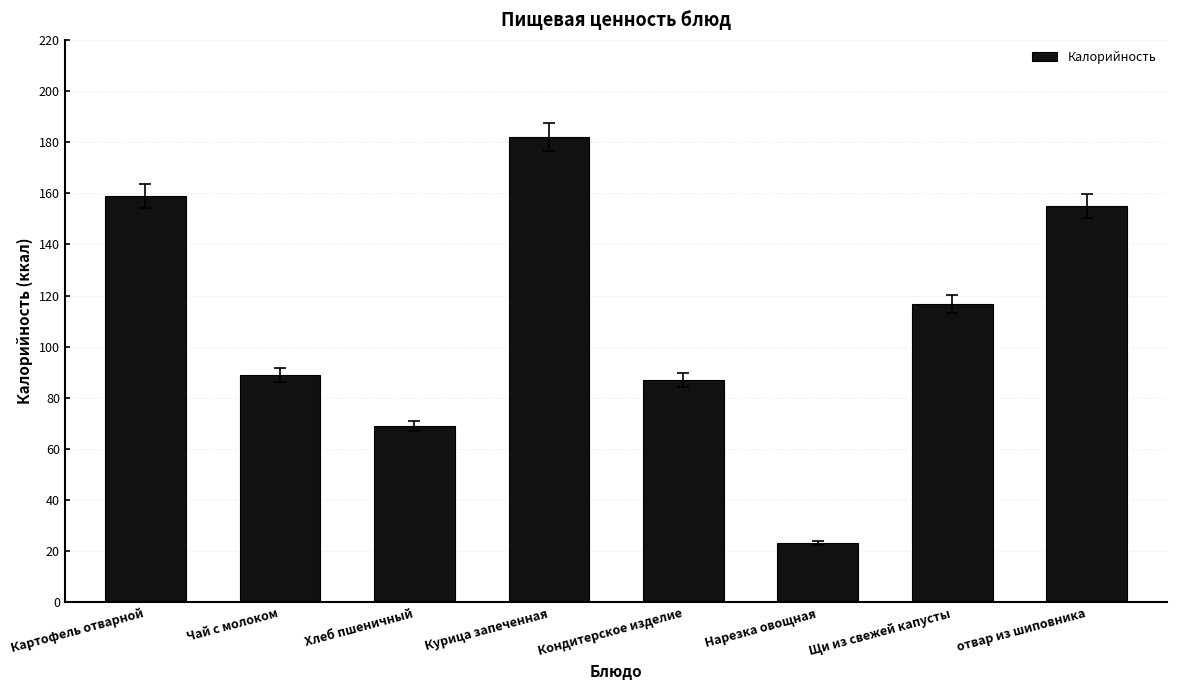

List the labels in order of value, largest first.

Курица запеченная, Картофель отварной, отвар из шиповника, Щи из свежей капусты, Чай с молоком, Кондитерское изделие, Хлеб пшеничный, Нарезка овощная